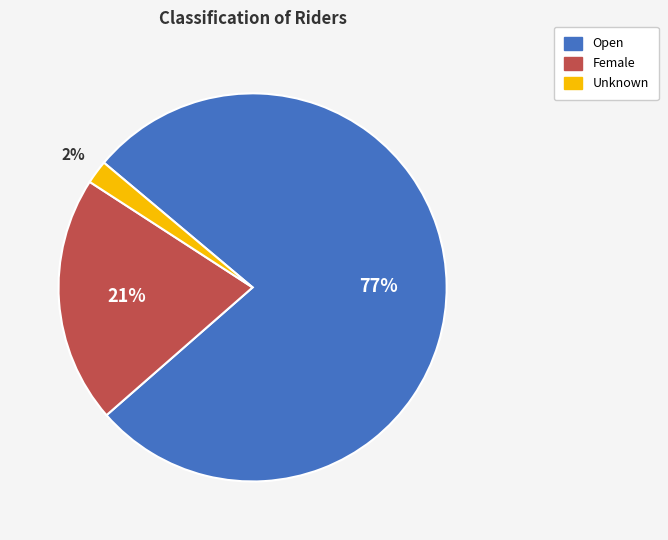

To the nearest percent, what is the average slice percentage?

33%